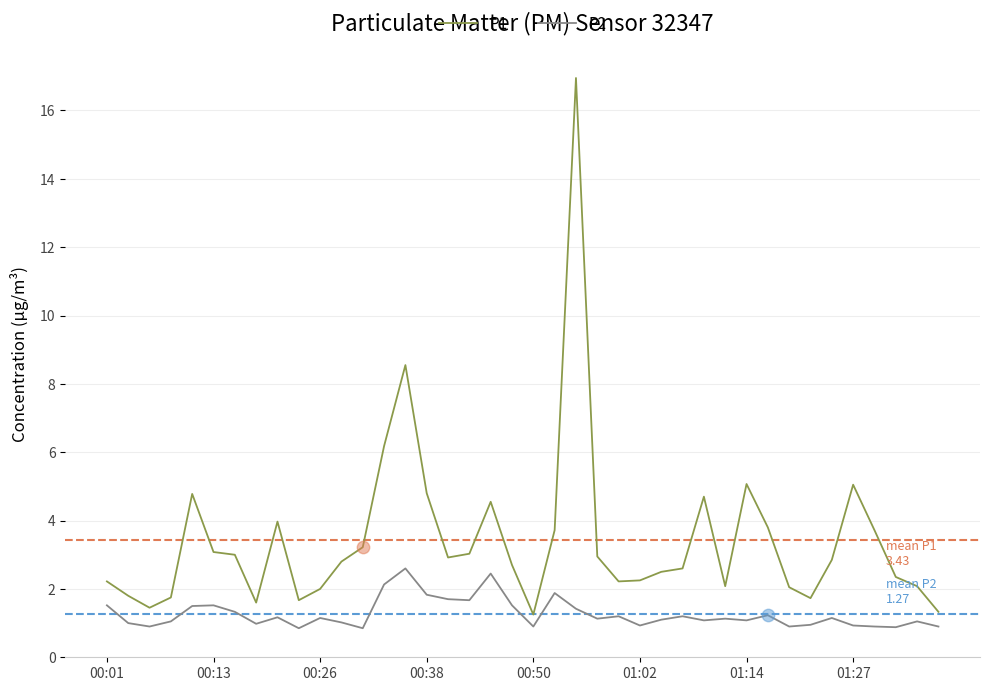

Which series has the largest range (max minus min)?

P1